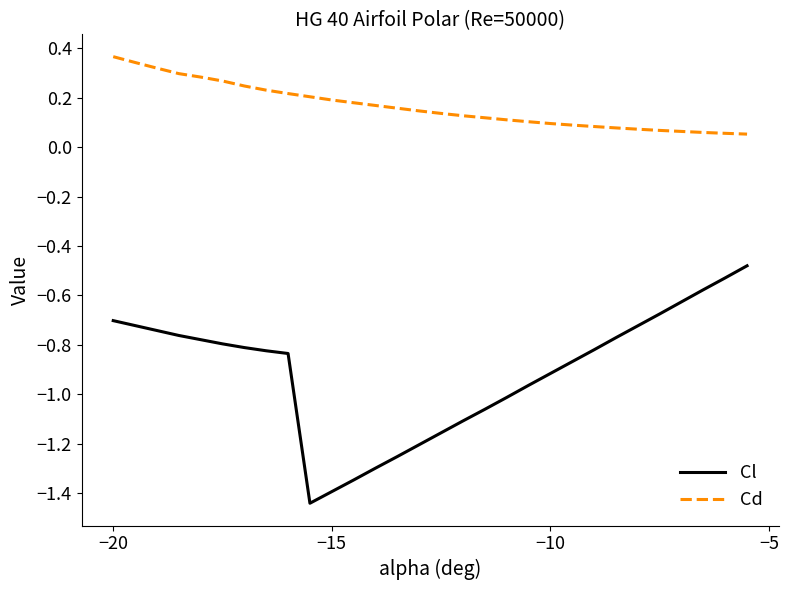

True or false: Cl and Cd cross at least once.

False